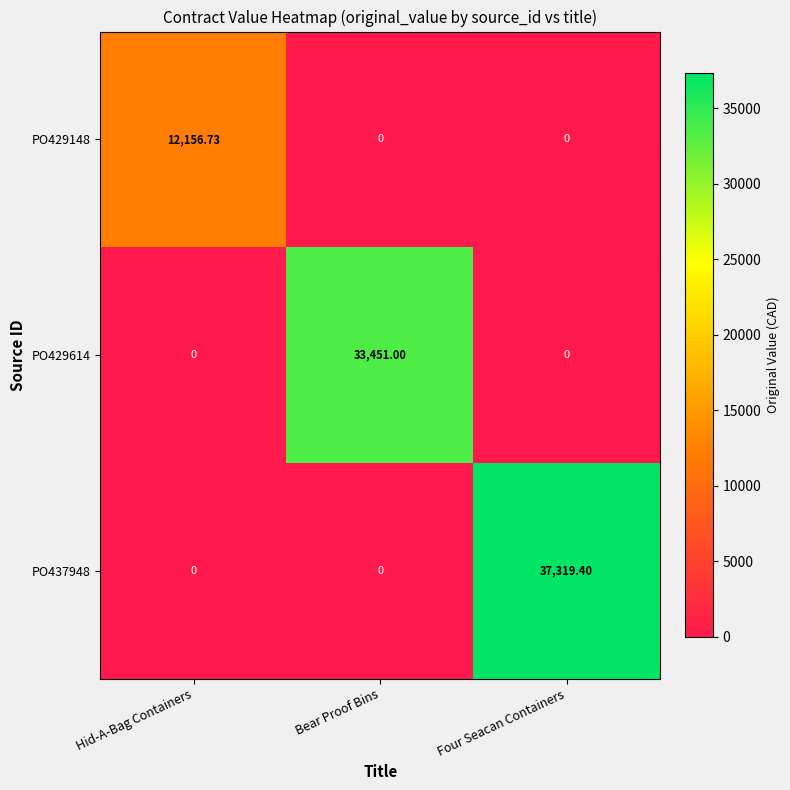

Which label corresponds to the largest value in the chart?

Four Seacan Containers